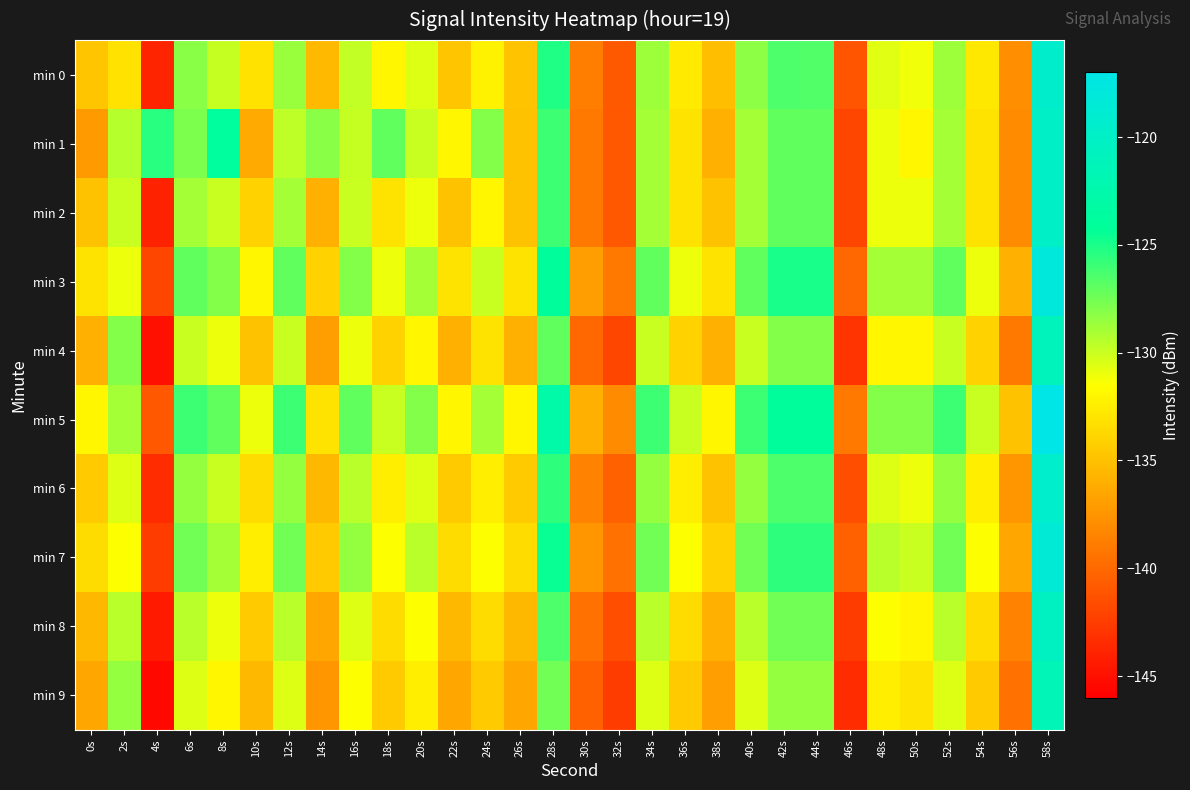

How many series are shown in this chart?

10